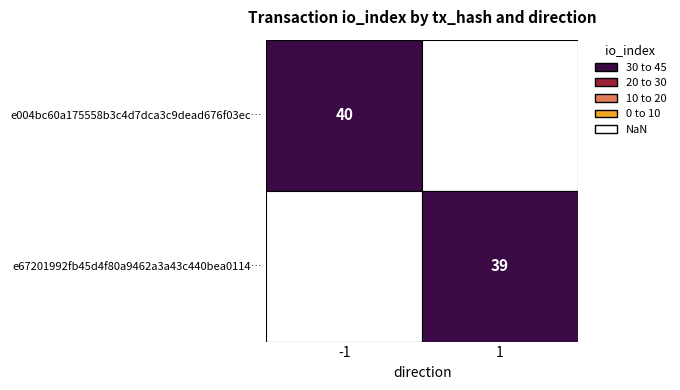

What is the difference between the highest and lowest values at io_index?

1